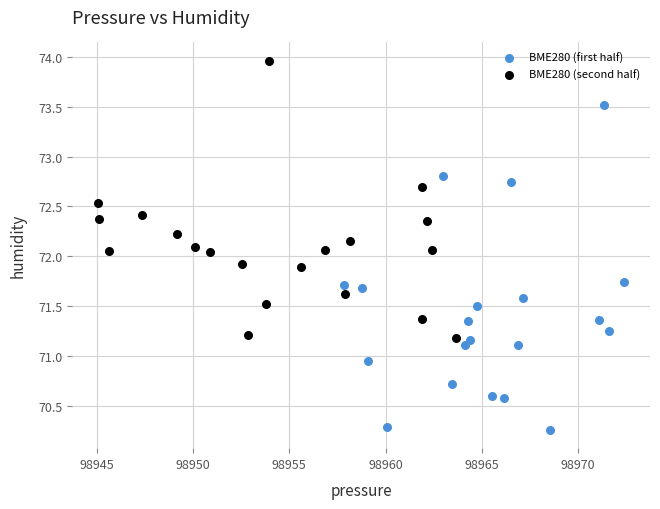

Which series reaches the minimum Y coordinate?

BME280 (first half)